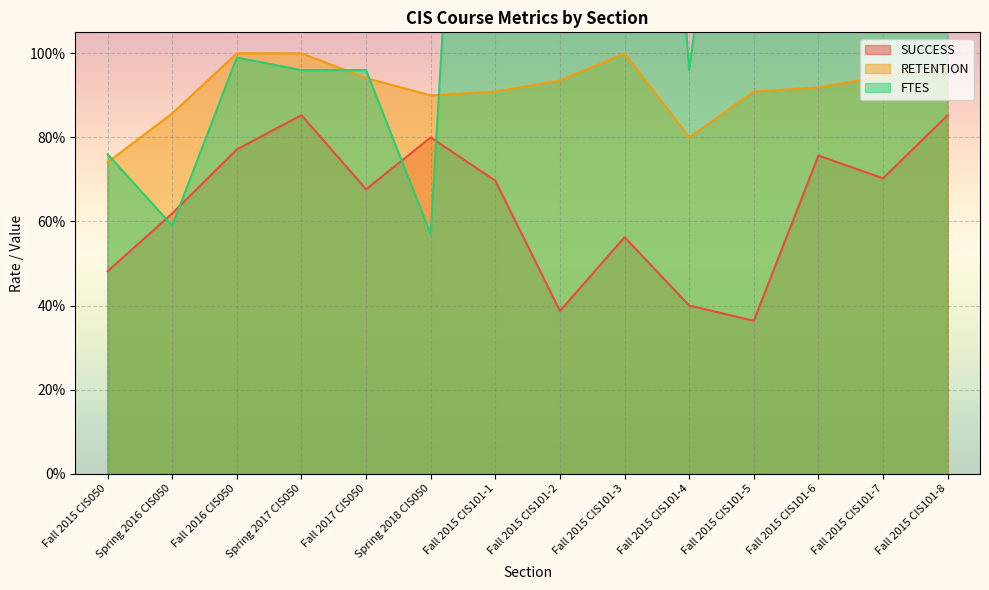

How many lines are shown in the chart?

3